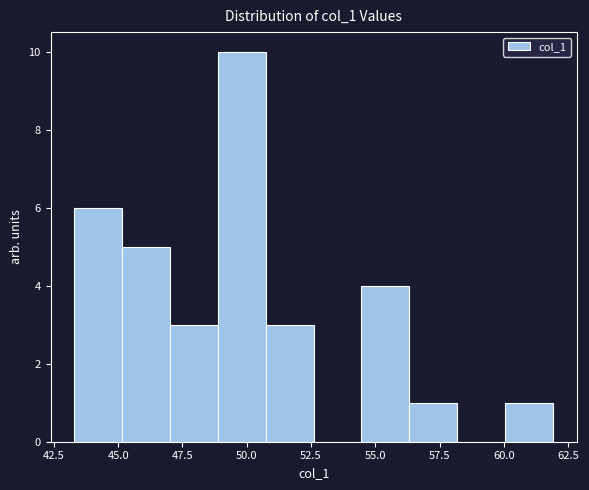

Read against the x-axis, roughly where is the centre of the tallest bar?

50.0